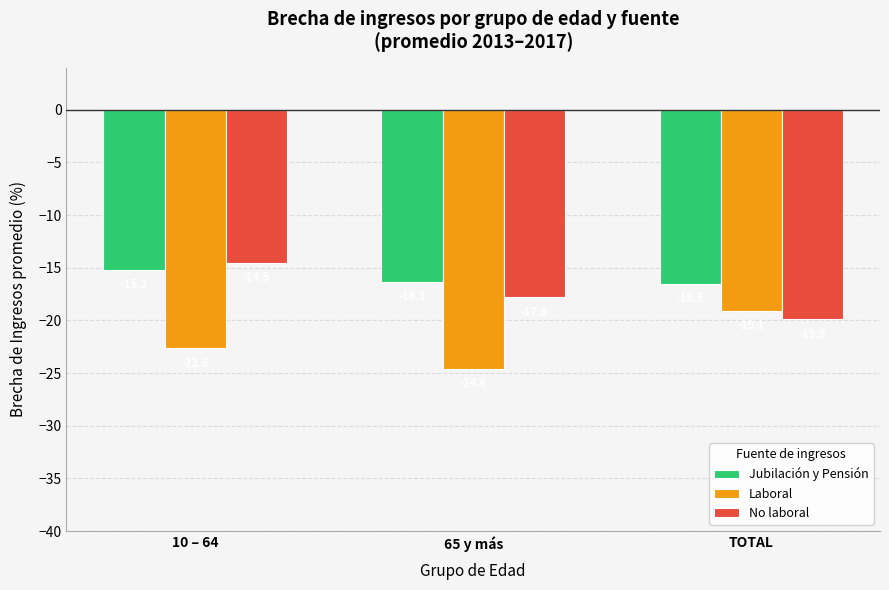

What is the label of the 2nd bar from the right?

65 y más